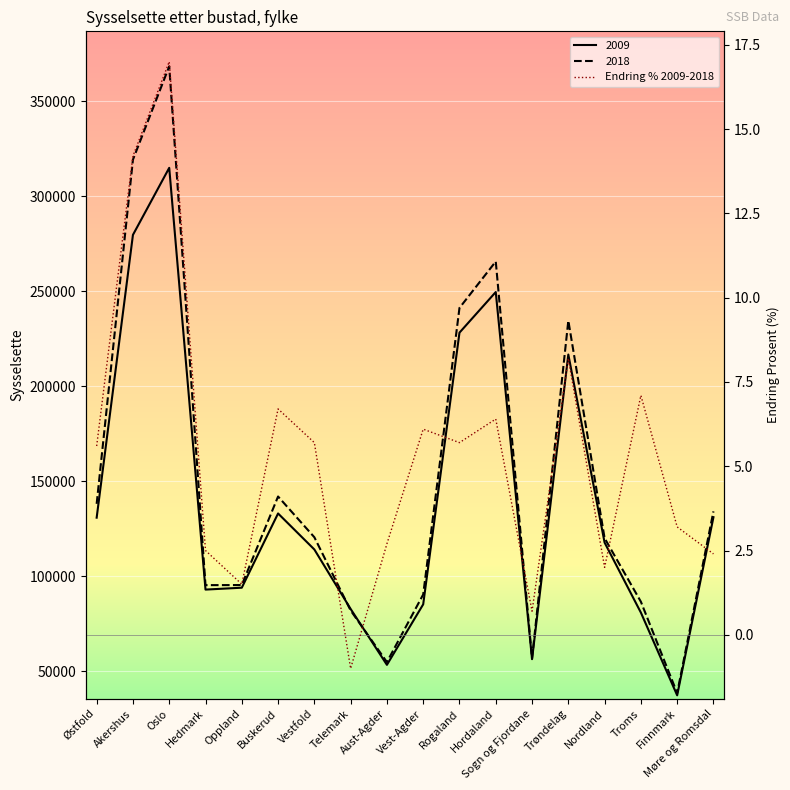

What is the change in value from Østfold to Finnmark?

-2.4